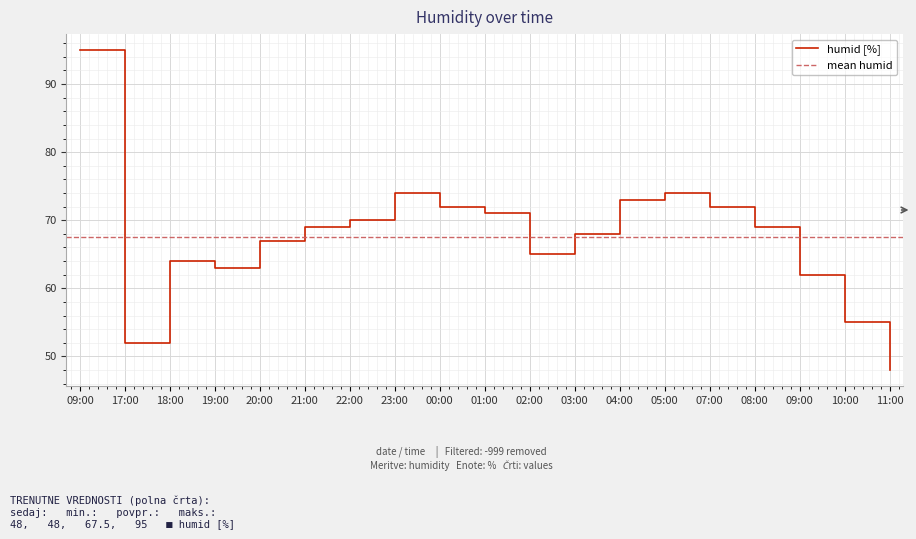

The value at 03:00 is 68. True or false?

True